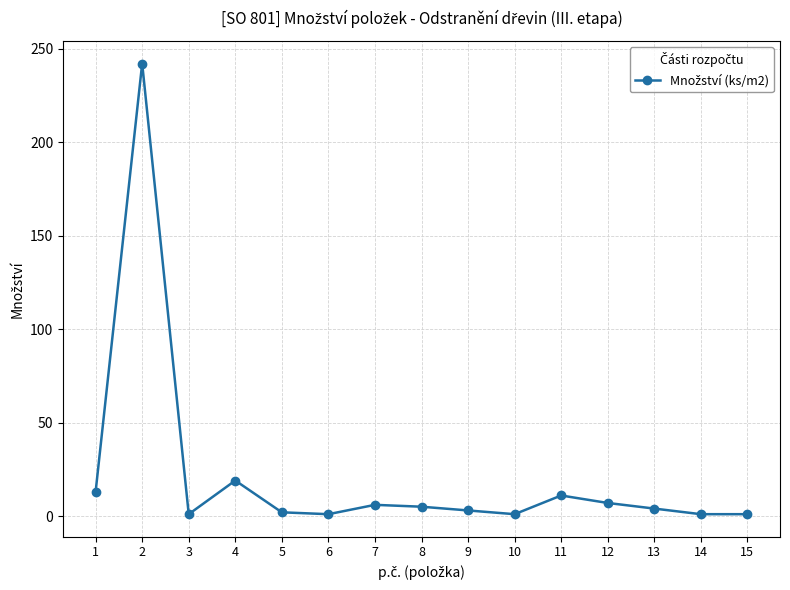

Count the number of categories in the chart.

15